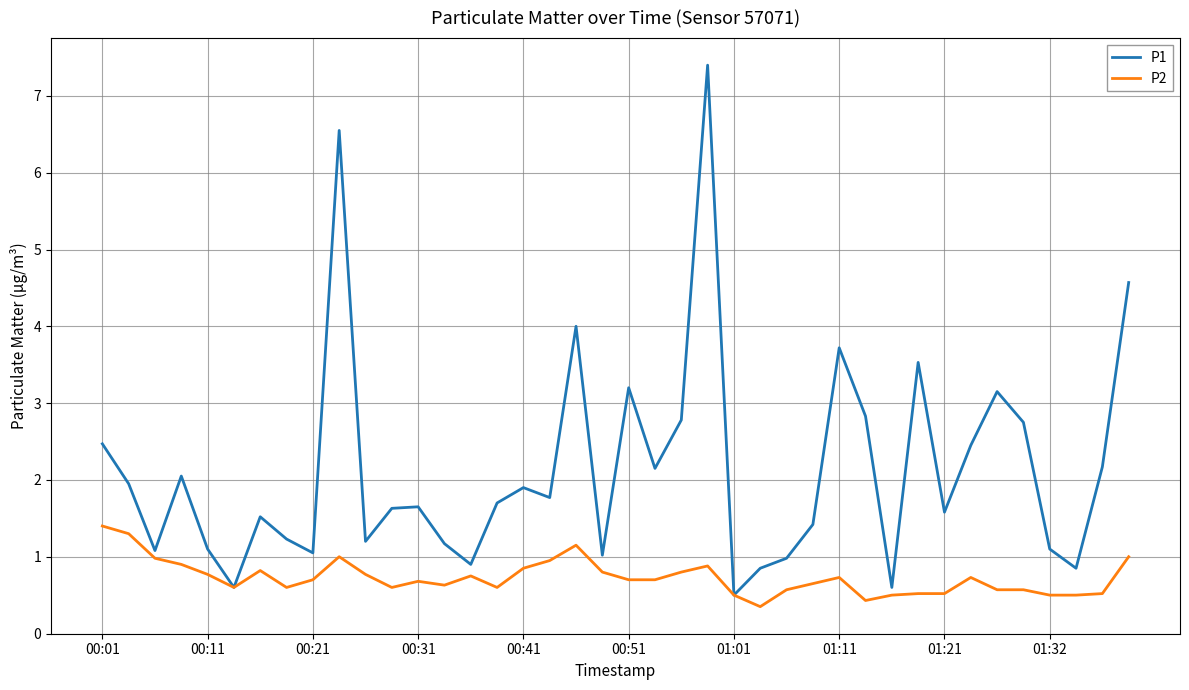

What is the difference between the maximum and second lowest values in the P1 series?

6.8